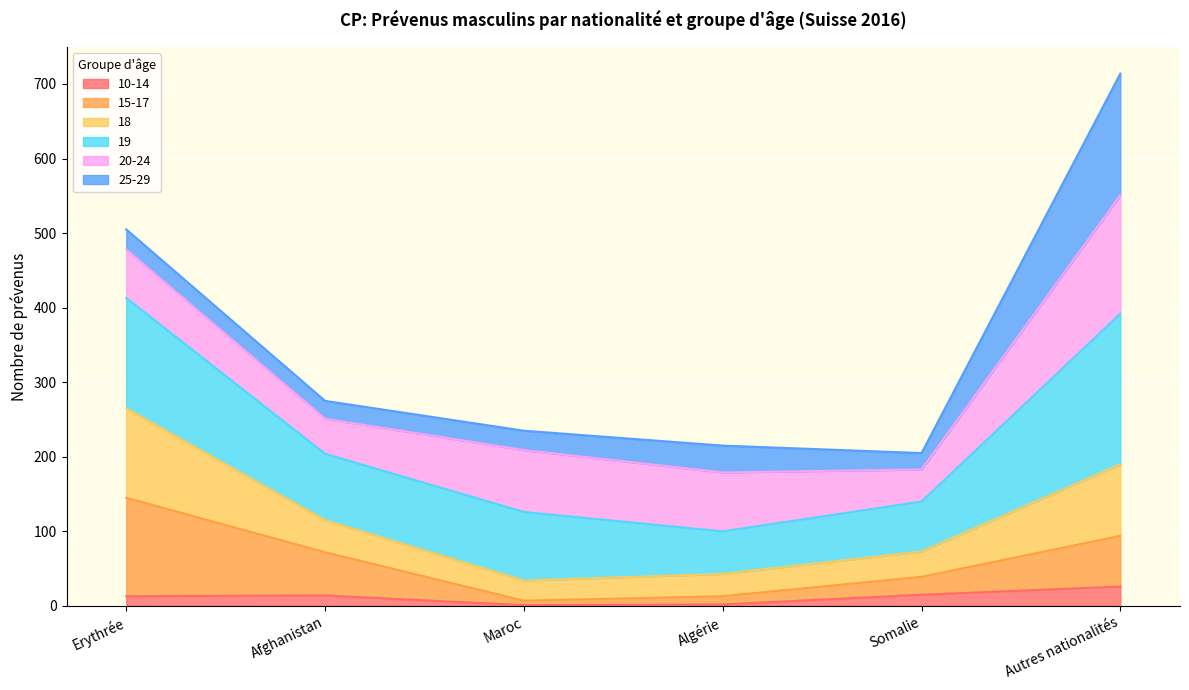

The value of 10-14 at Maroc is 1. True or false?

True